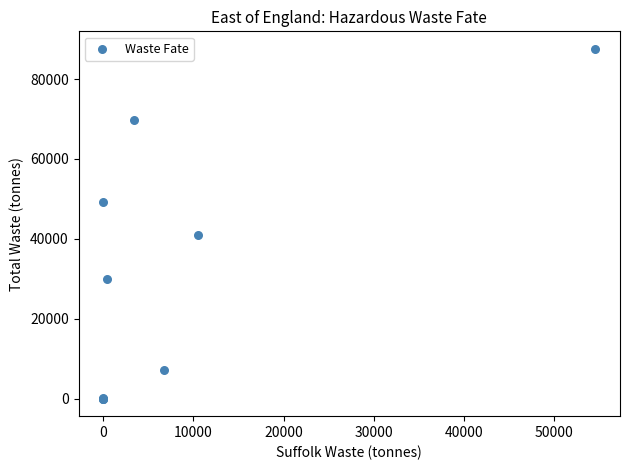

What Y value in the scatter plot is closest to 43786?

40999.2